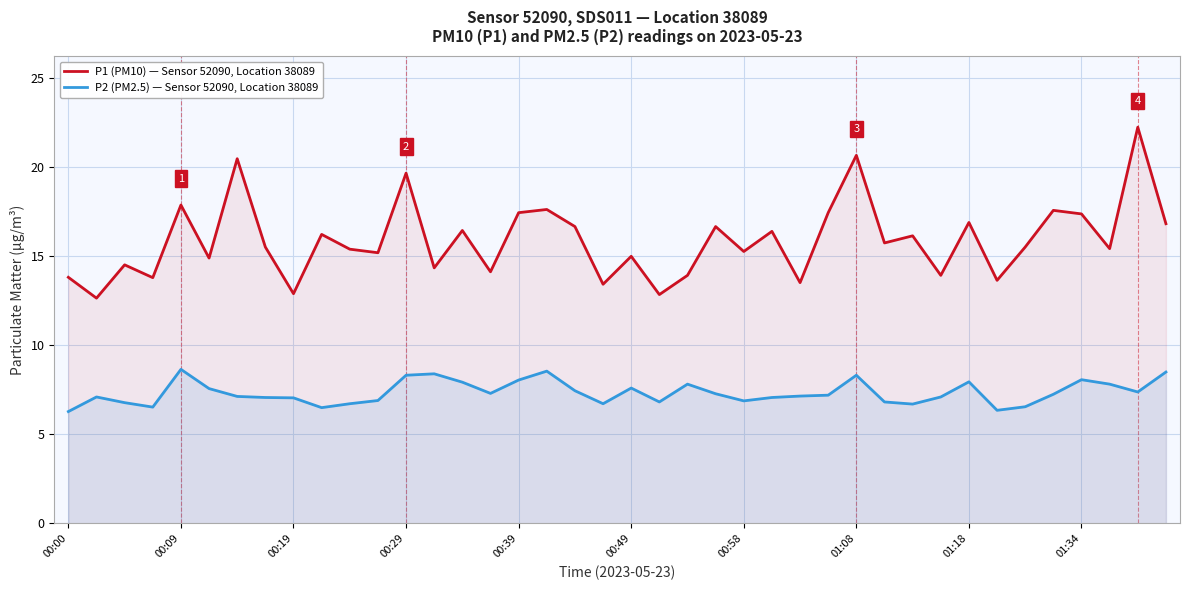

How many interior local peaks does the P1 (PM10) — Sensor 52090, Location 38089 series have?

15